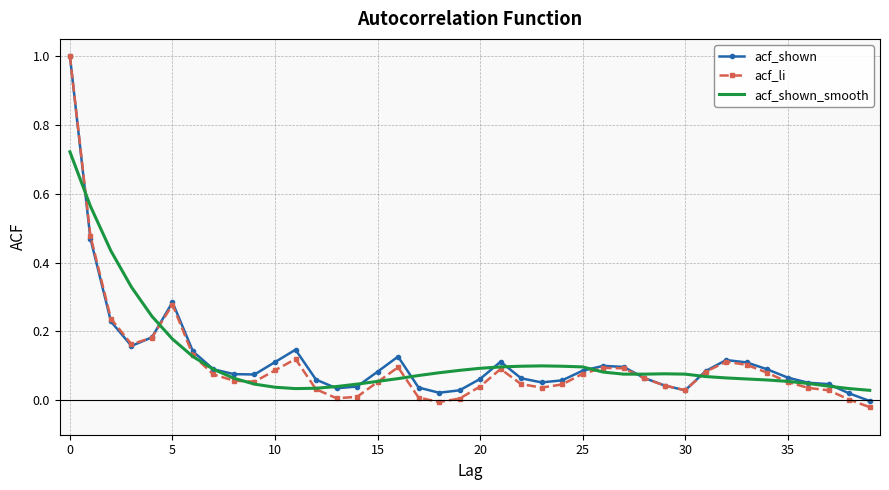

Which series has the largest range (max minus min)?

acf_li